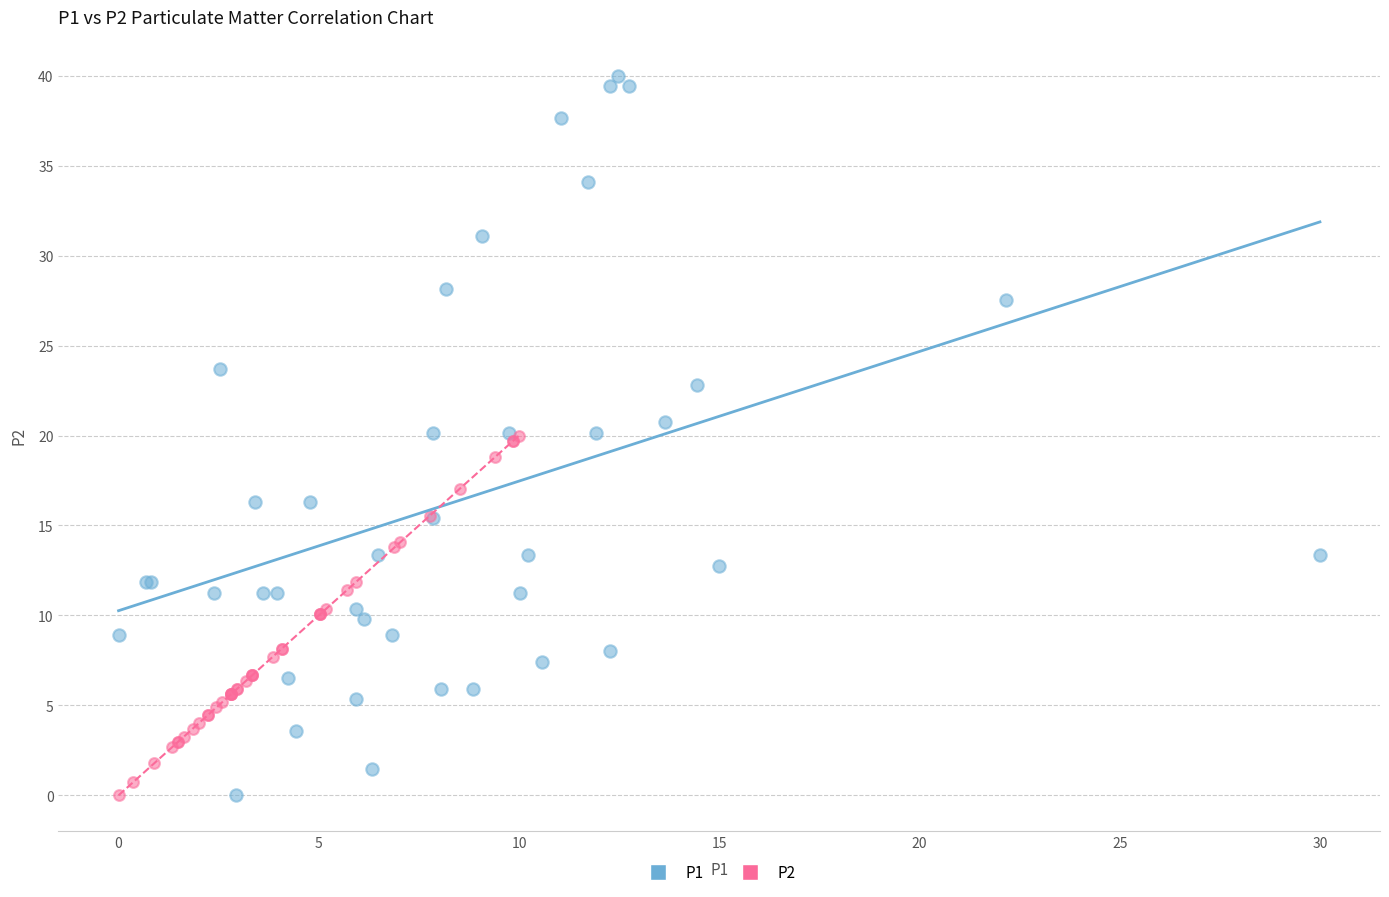

Which series has the largest Y range (max minus min)?

P1